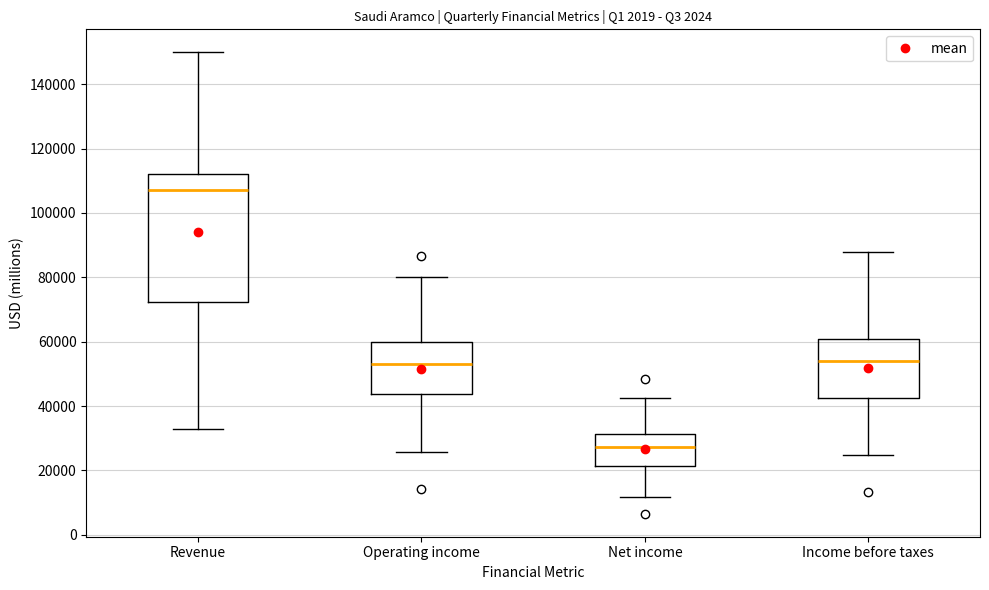

Reading left to right, read every box against the y-axis: the position of its median line, the range the box covers, and the ends of its whiskers. The values are not printed on the chart, so give them approximately, as read against the axis.

Revenue: median 108000, box 72000 to 112000, whiskers 32000 to 150000
Operating income: median 54000, box 44000 to 60000, whiskers 26000 to 80000
Net income: median 28000, box 22000 to 32000, whiskers 12000 to 42000
Income before taxes: median 54000, box 42000 to 60000, whiskers 24000 to 88000